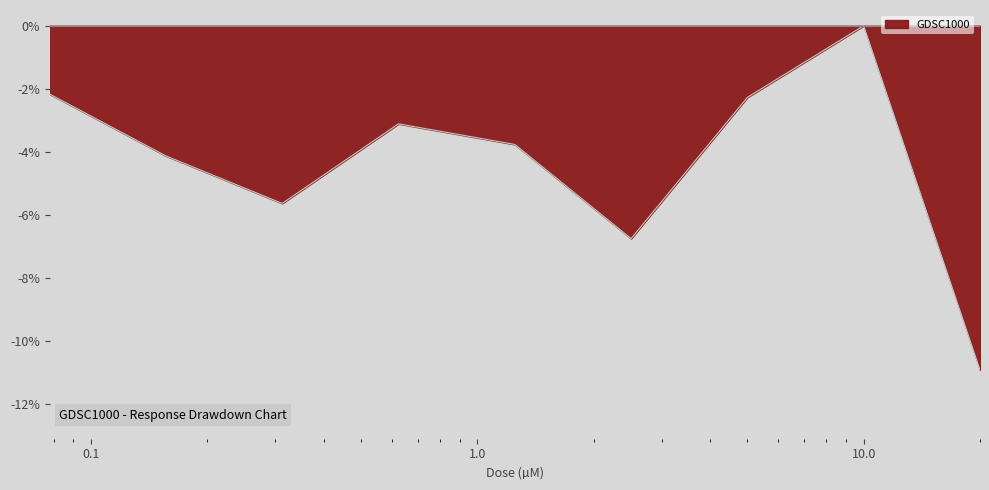

What is the difference between the maximum and minimum values?

10.9